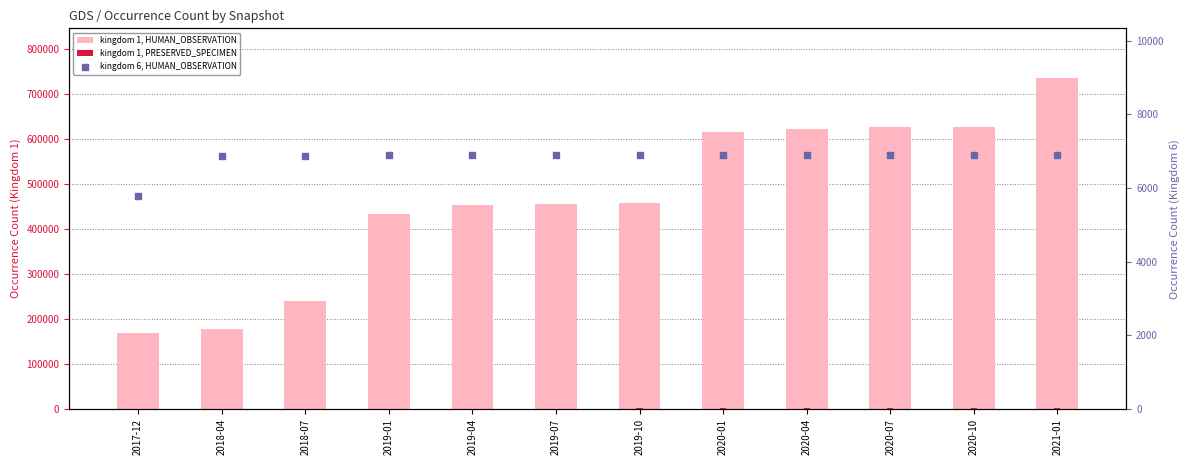

What are all the series names shown in the legend?

kingdom 1, HUMAN_OBSERVATION, kingdom 1, PRESERVED_SPECIMEN, kingdom 6, HUMAN_OBSERVATION